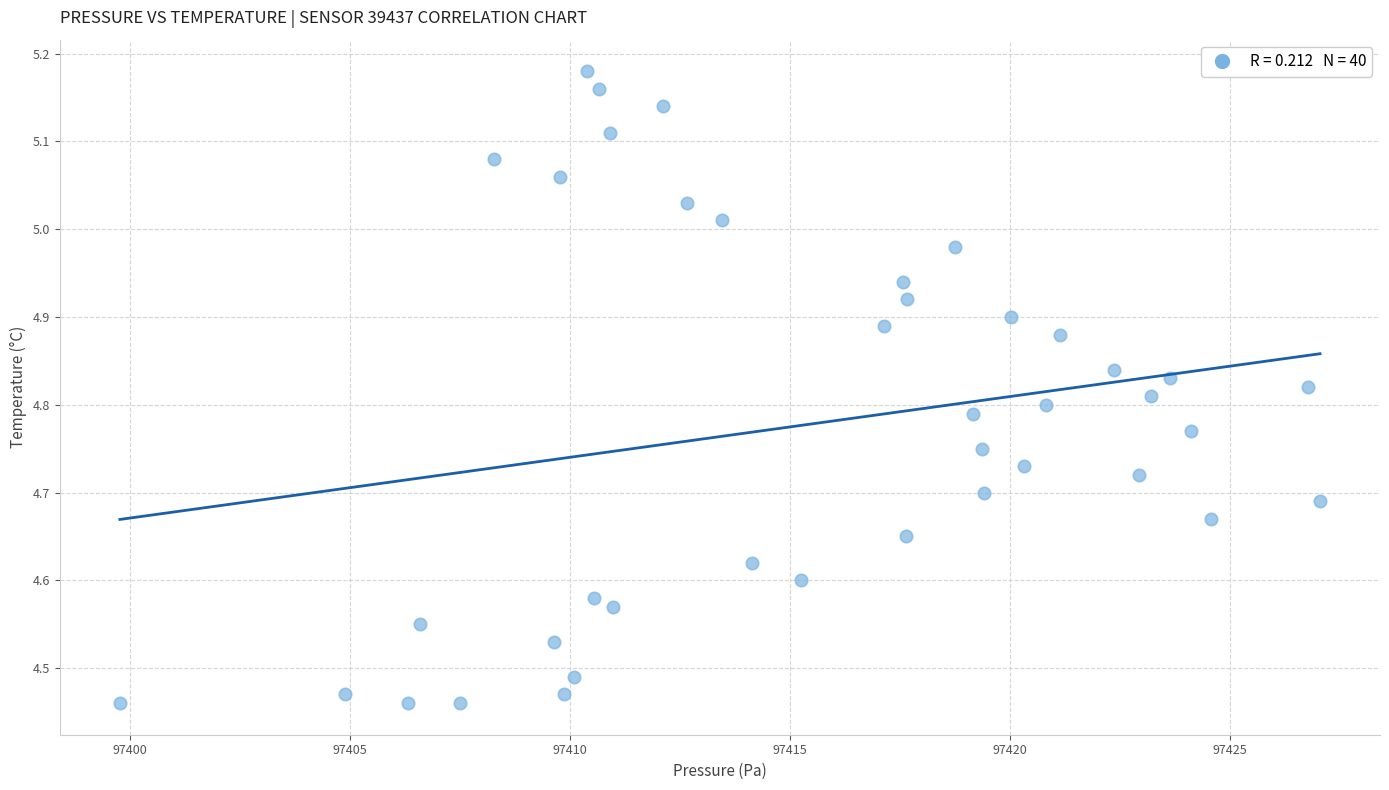

What is the range of Y values (max minus min)?

0.7